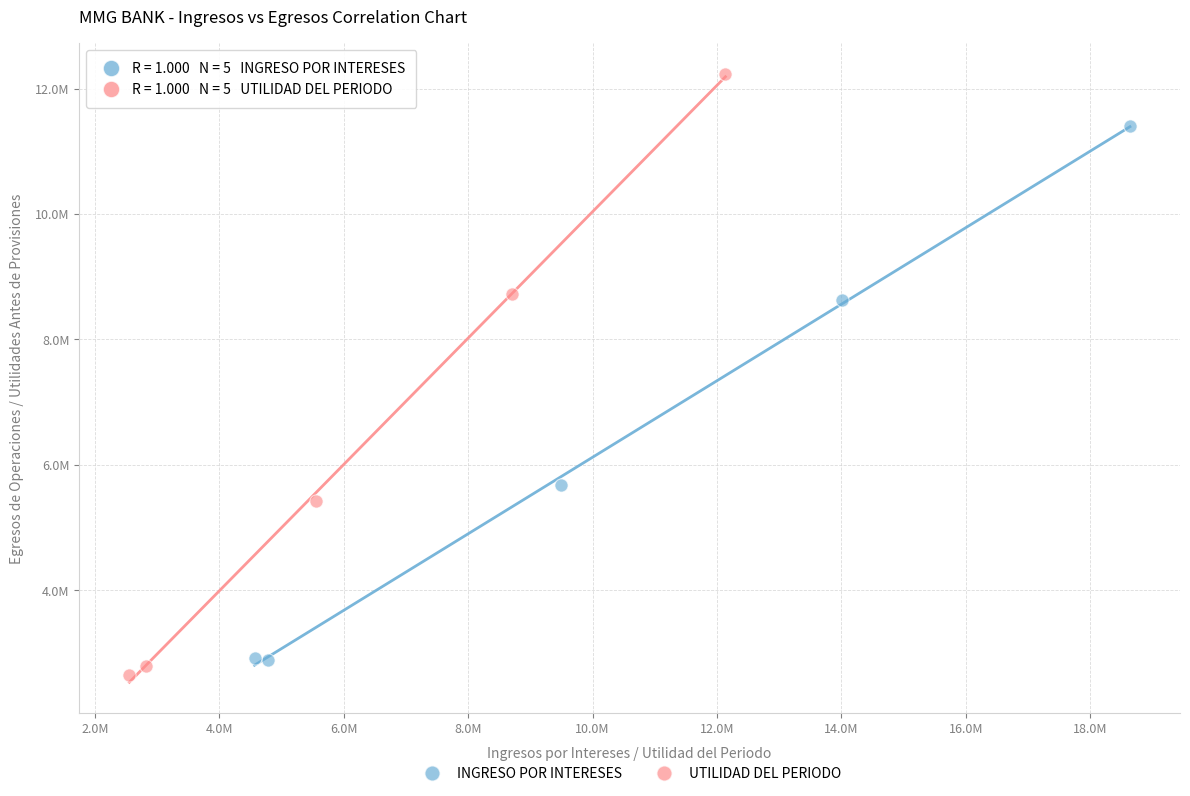

What are all the series names shown in the legend?

INGRESO POR INTERESES, UTILIDAD DEL PERIODO